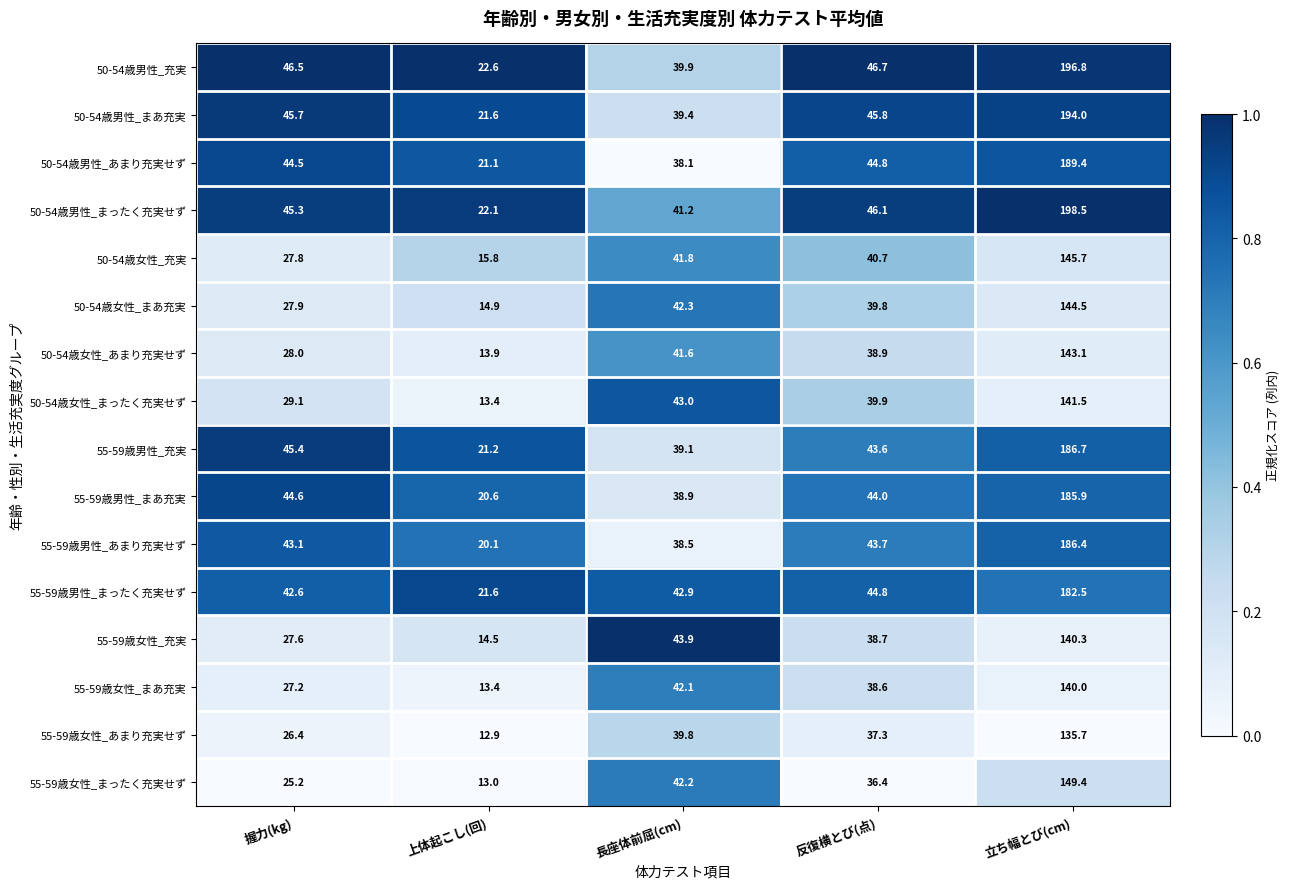

What is the difference between the 55-59歳女性_充実 values at 立ち幅とび(cm) and 長座体前屈(cm)?

96.4